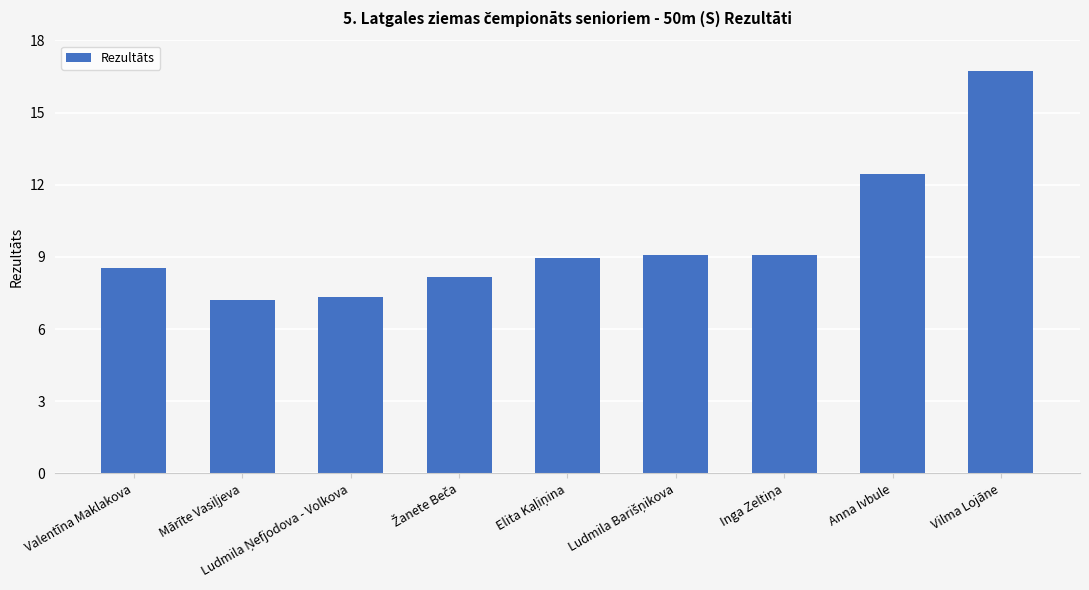

What is the value of the 5th bar from the left?

9.0